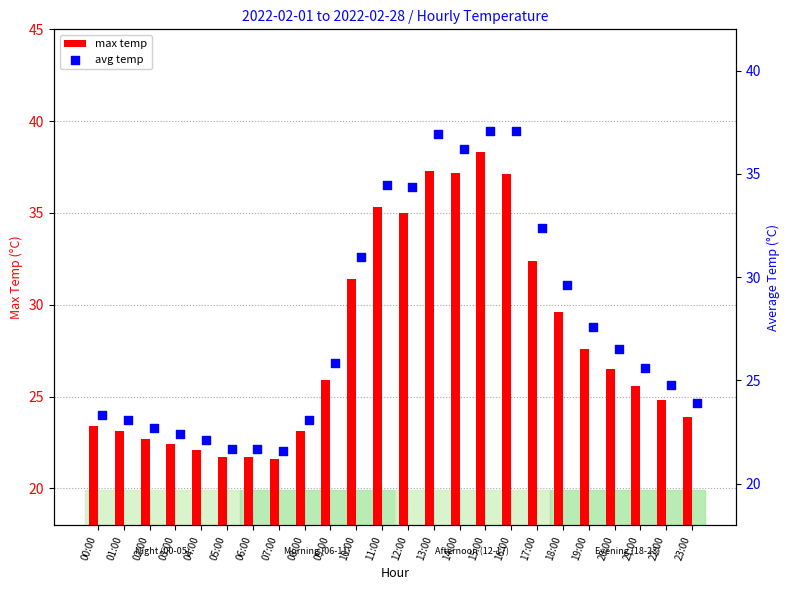

At how many categories does at least one series exceed 26?

11